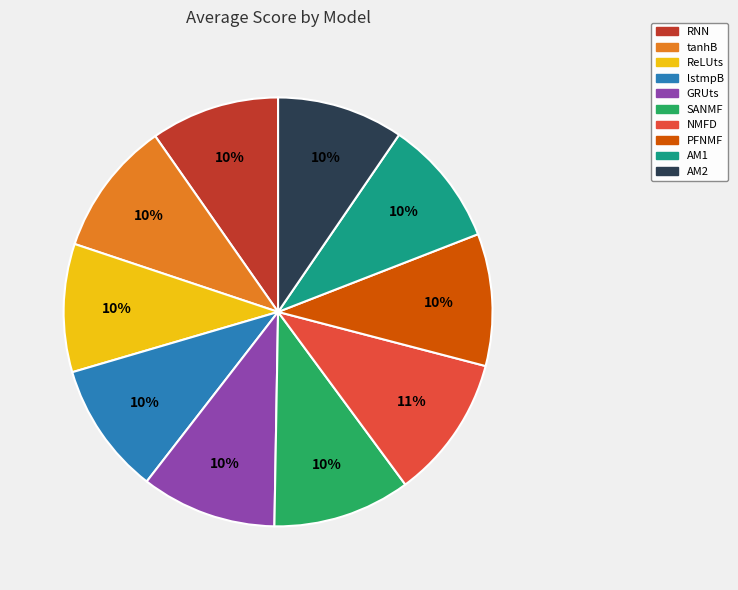

To the nearest percent, what is the average slice percentage?

10%